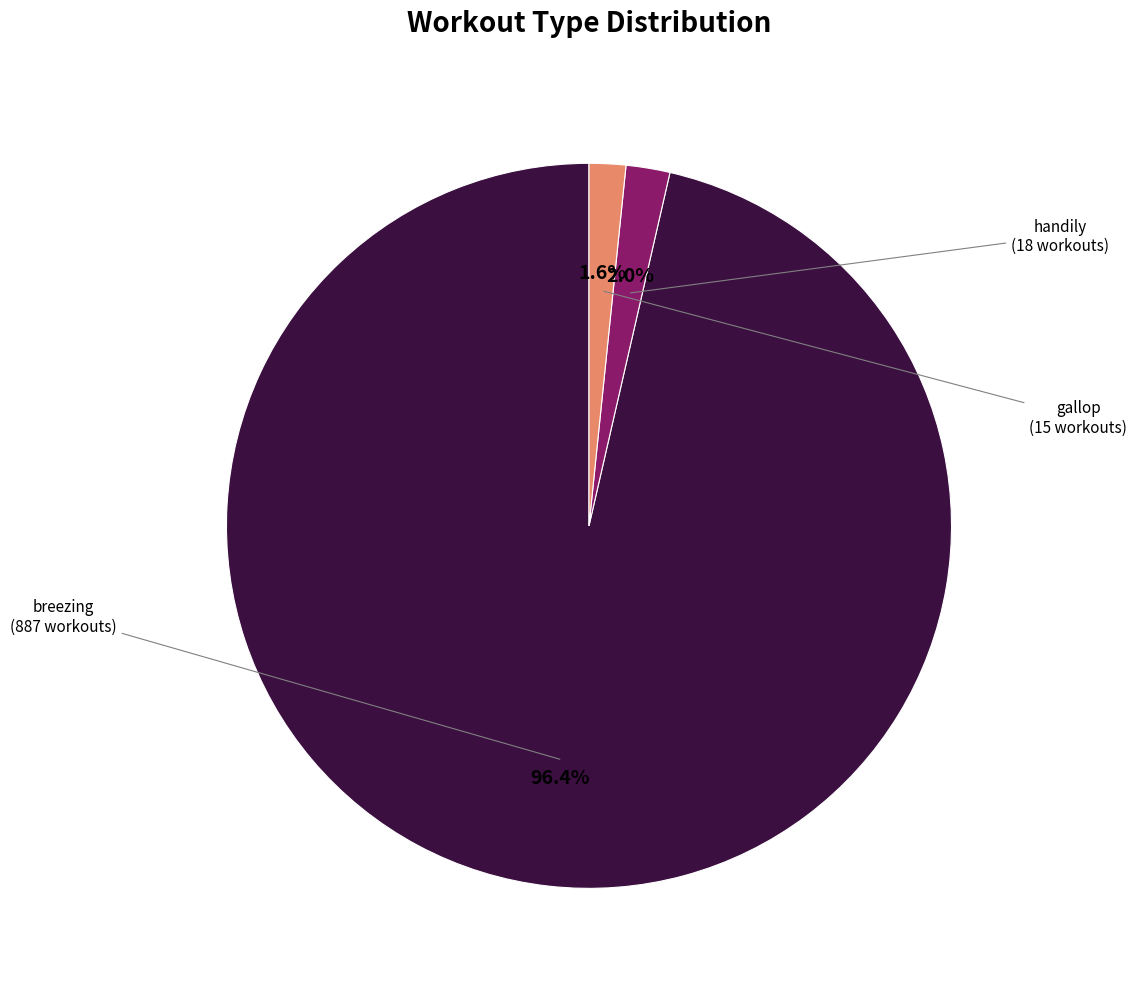

Is there any slice that represents more than half of the pie?

Yes